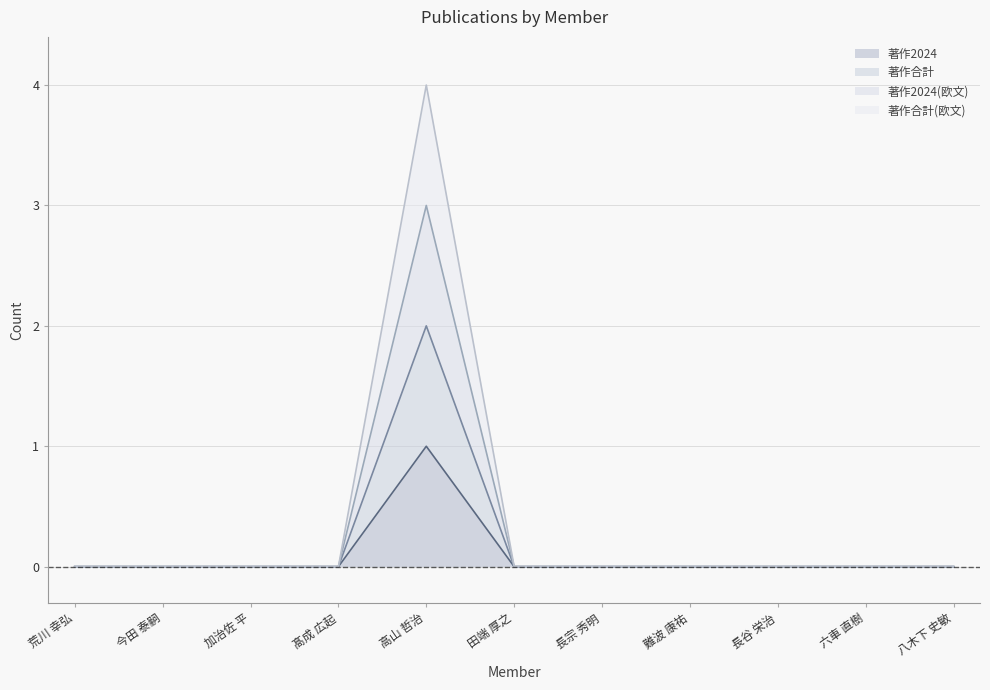

Which series has the largest range (max minus min)?

著作合計(欧文)